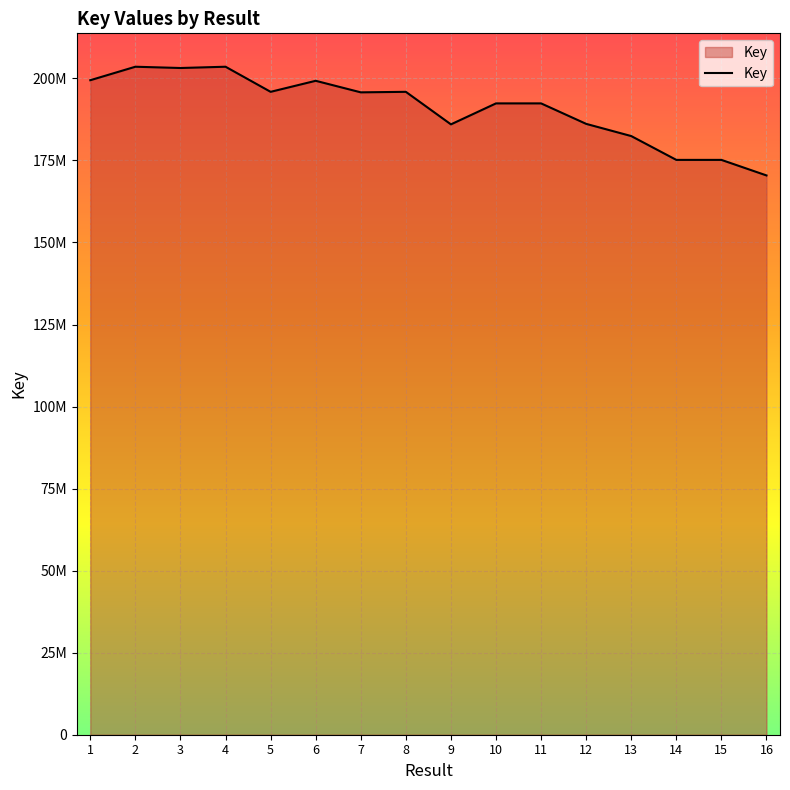

Is this an area chart (filled region under the line)?

Yes